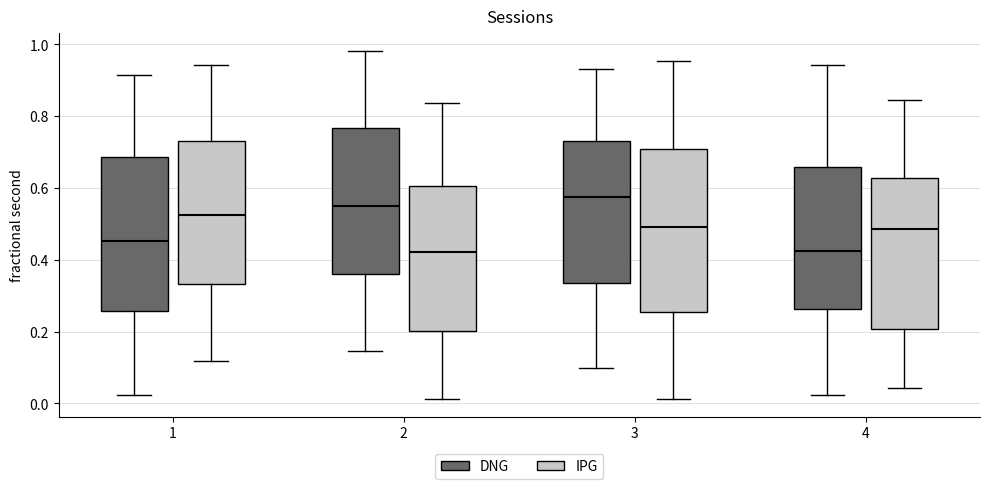

Which box is the tallest, from its lower edge to its upper edge?

3 (IPG)